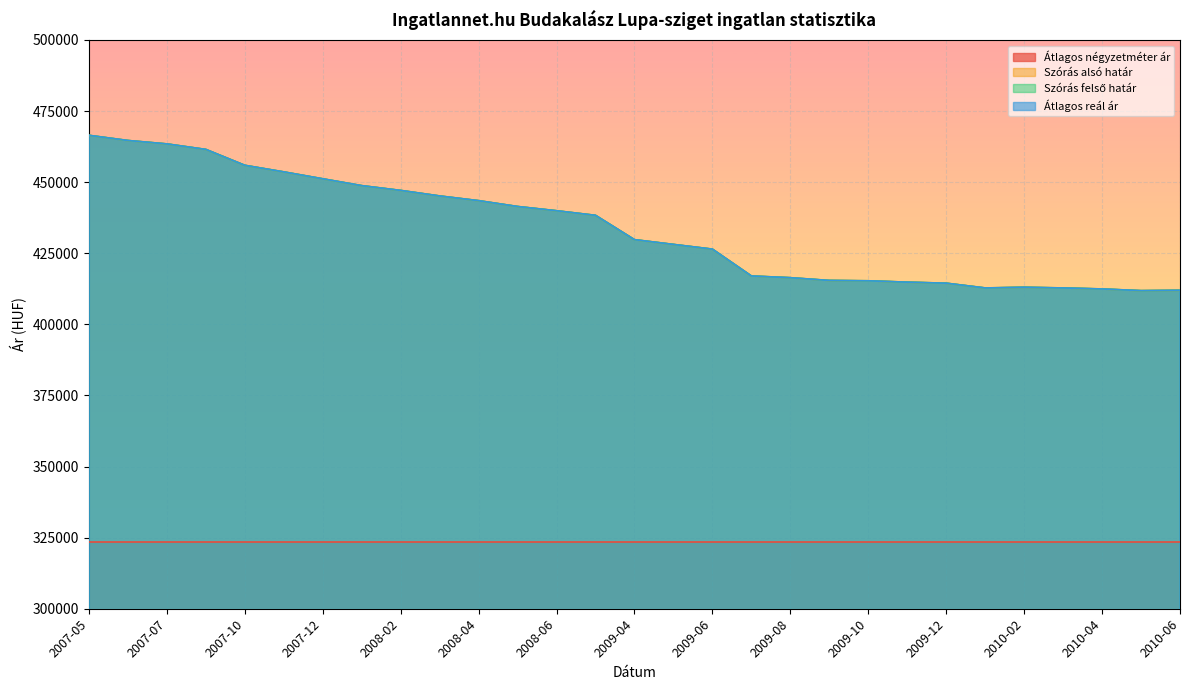

True or false: Szórás alsó határ and Átlagos reál ár cross at least once.

False